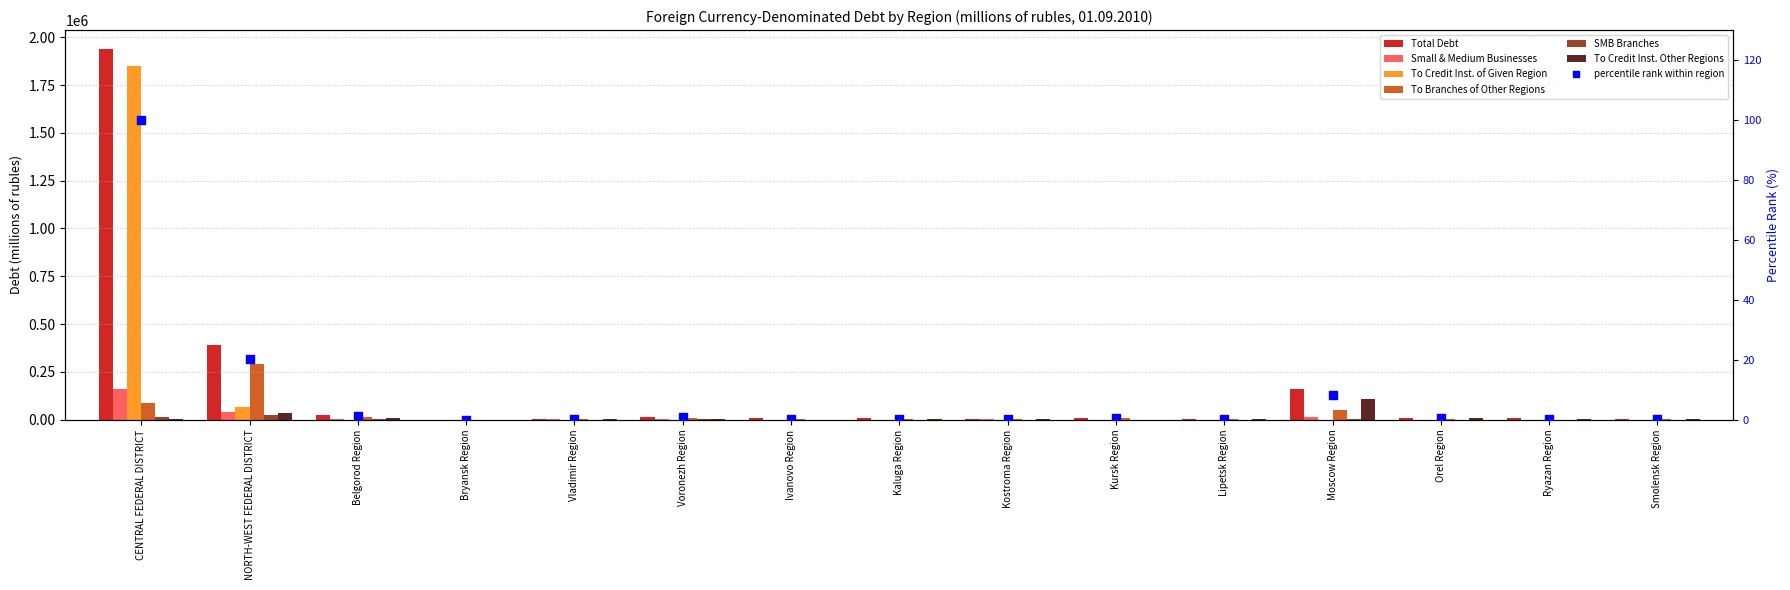

Which series contains the lowest Y value?

To Credit Inst. of Given Region